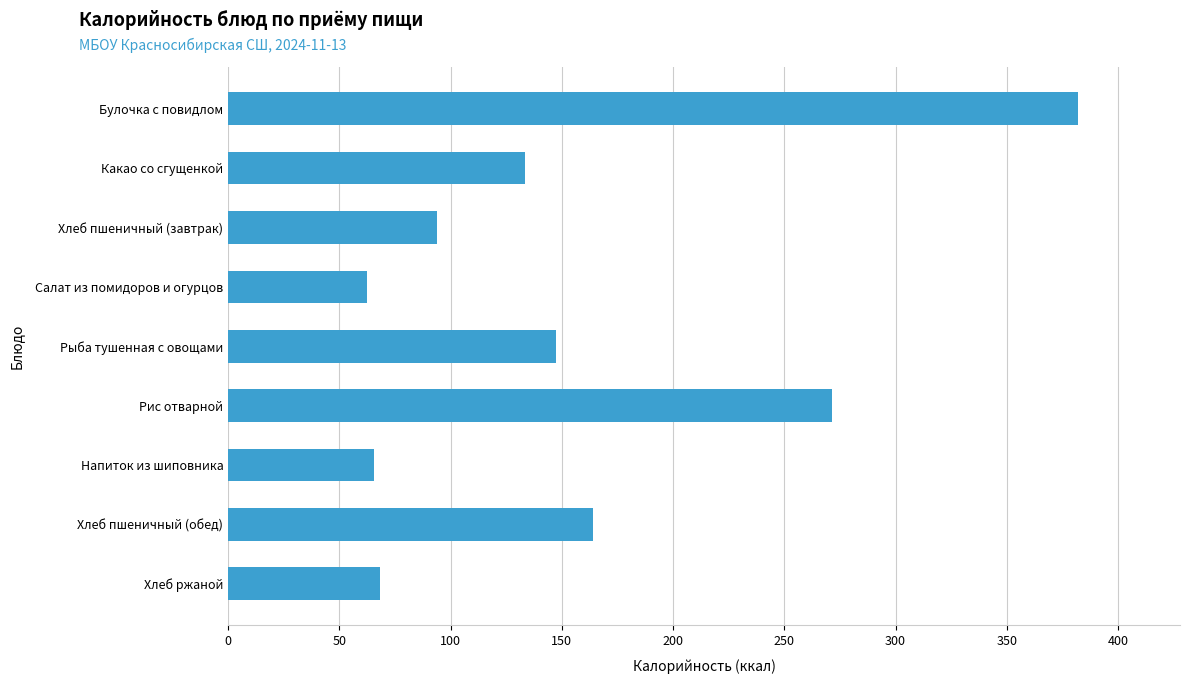

What is the greatest value displayed?

382.0